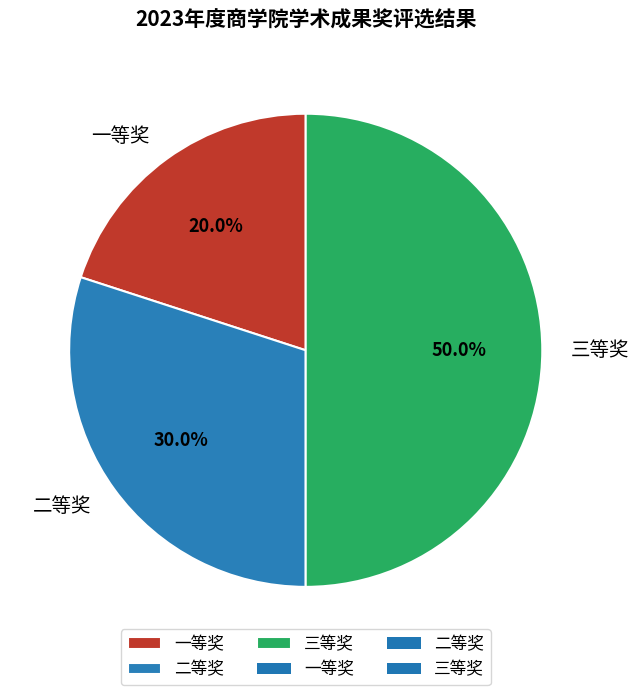

Which slice is the smallest?

一等奖